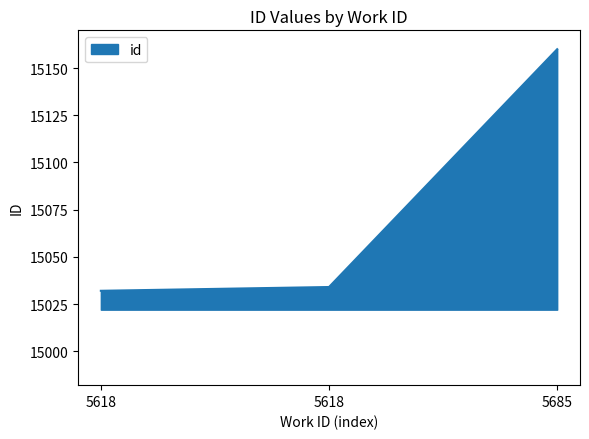

Count the number of categories in the chart.

3